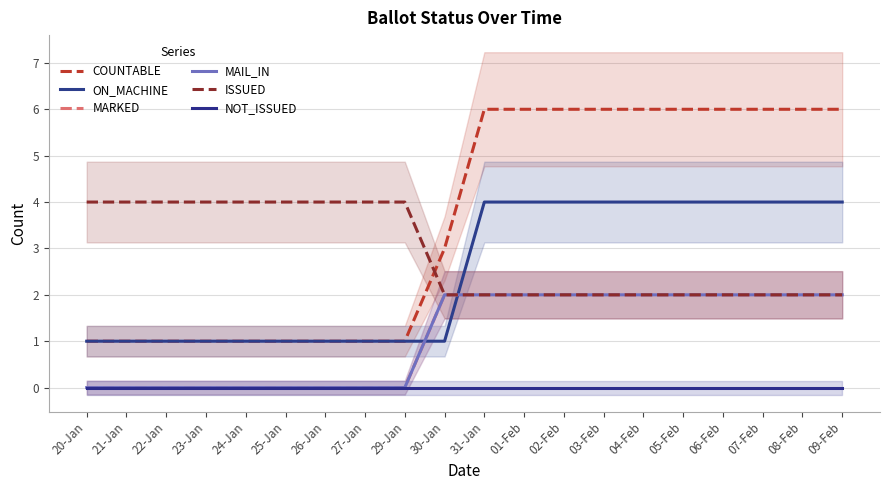

At 30-Jan, list the series in order from largest to smallest.

COUNTABLE, MARKED, MAIL_IN, ISSUED, ON_MACHINE, NOT_ISSUED